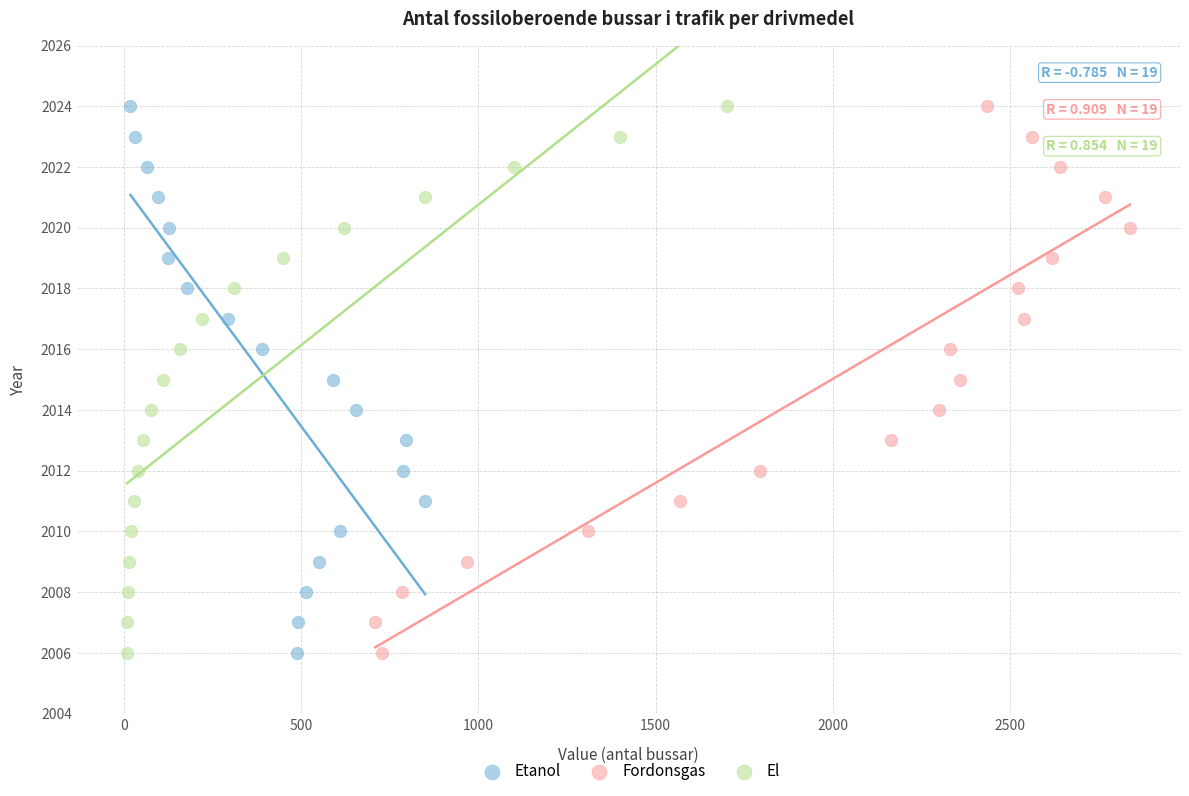

What are all the series names shown in the legend?

Etanol, Fordonsgas, El